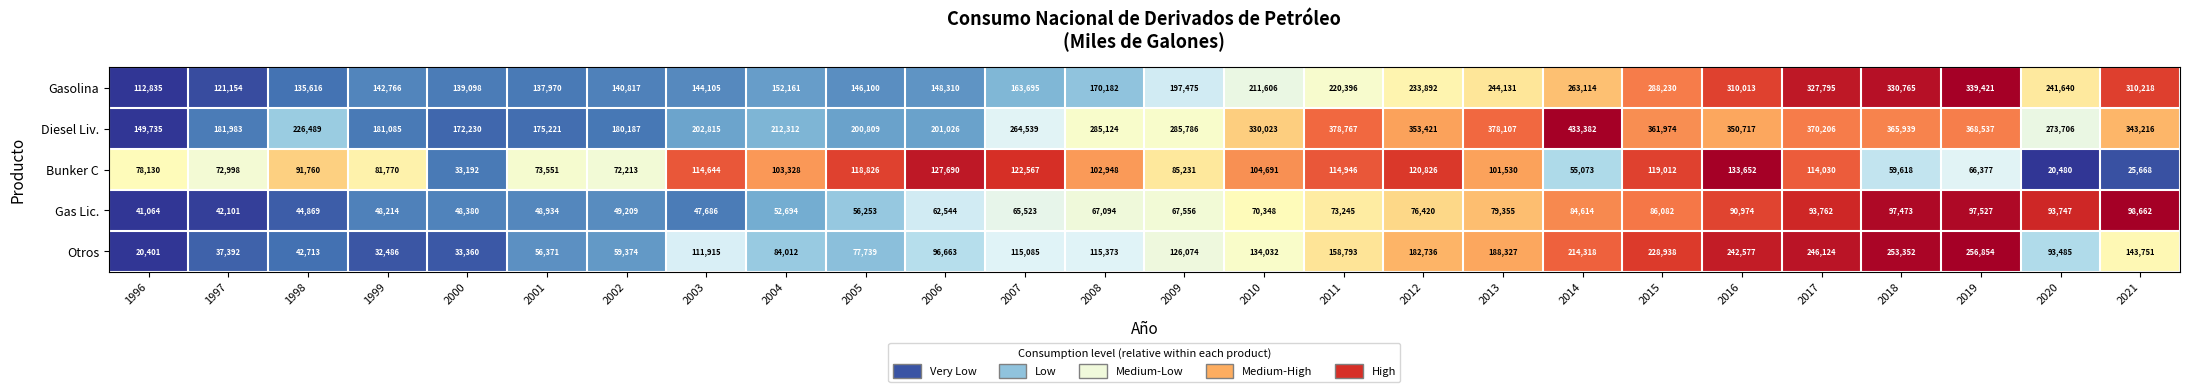

What is the total value across all series at 2015?

1084236